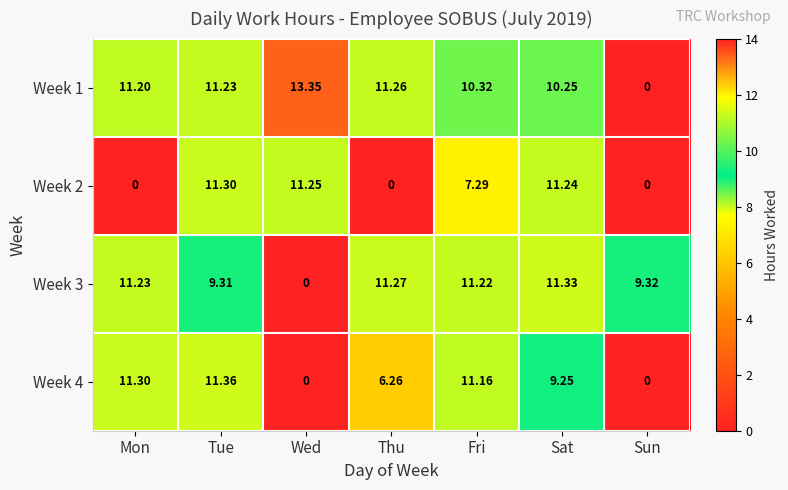

How many values in the Week 2 series exceed 7?

4